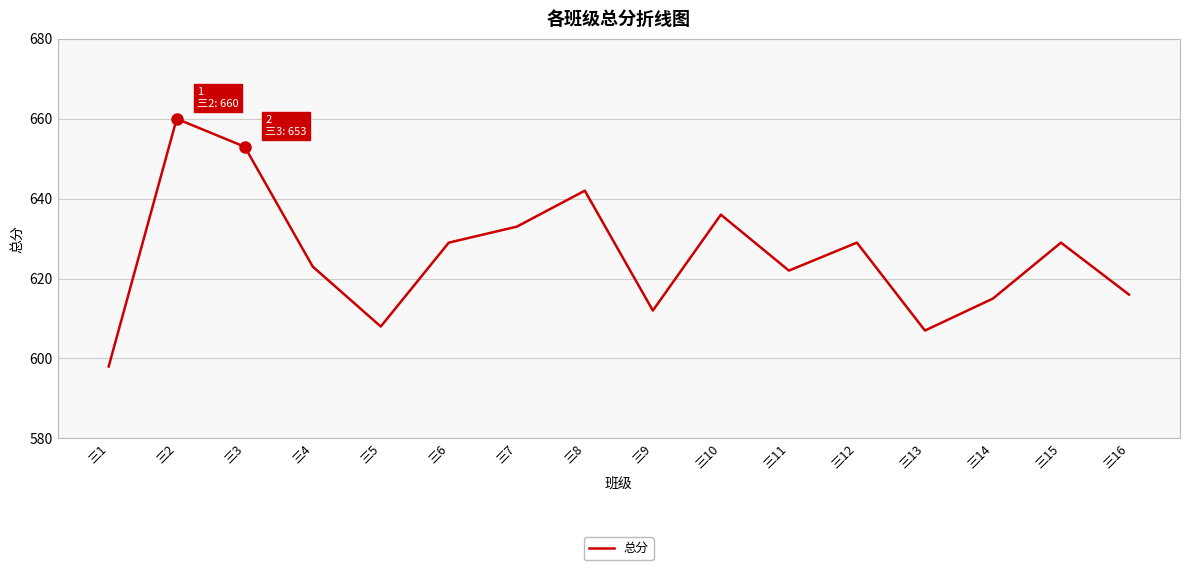

True or false: the data shows 144 at 三10.

False